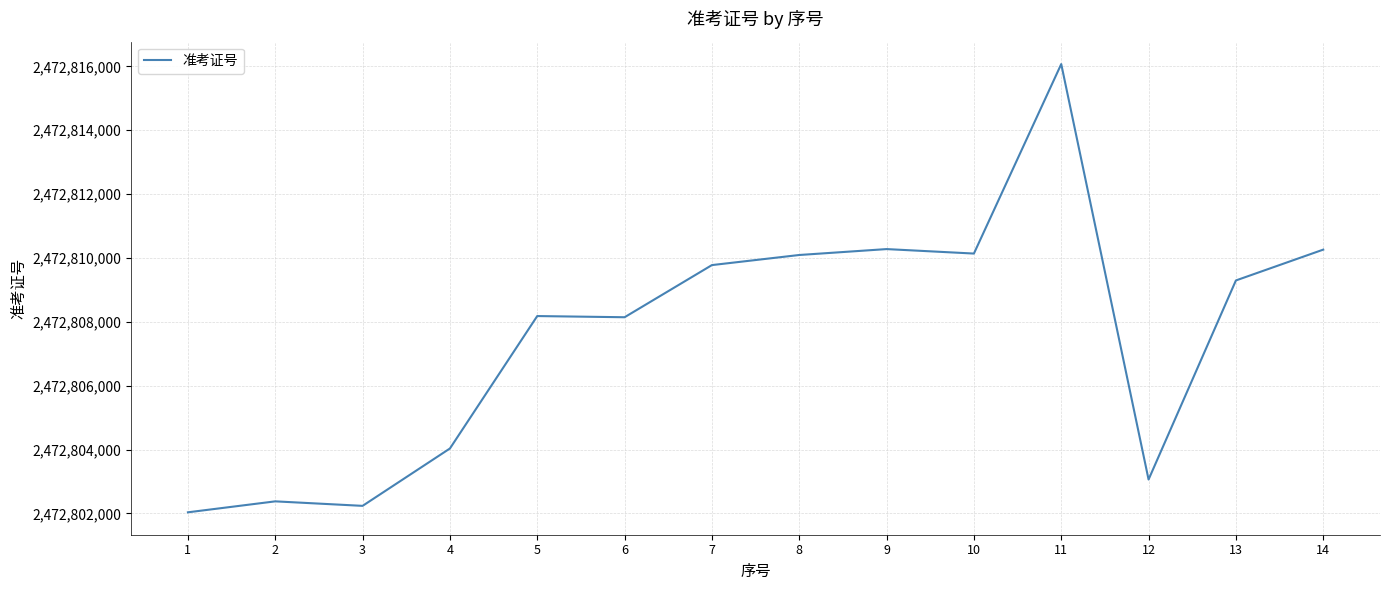

Does the chart have visible grid lines?

Yes